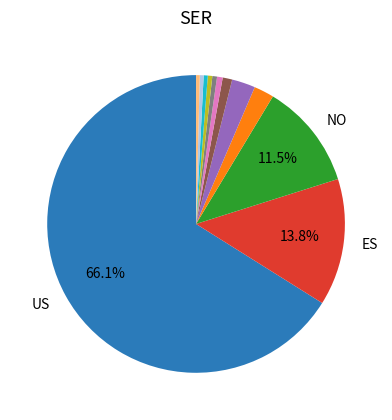

Is there a majority slice in this chart?

Yes